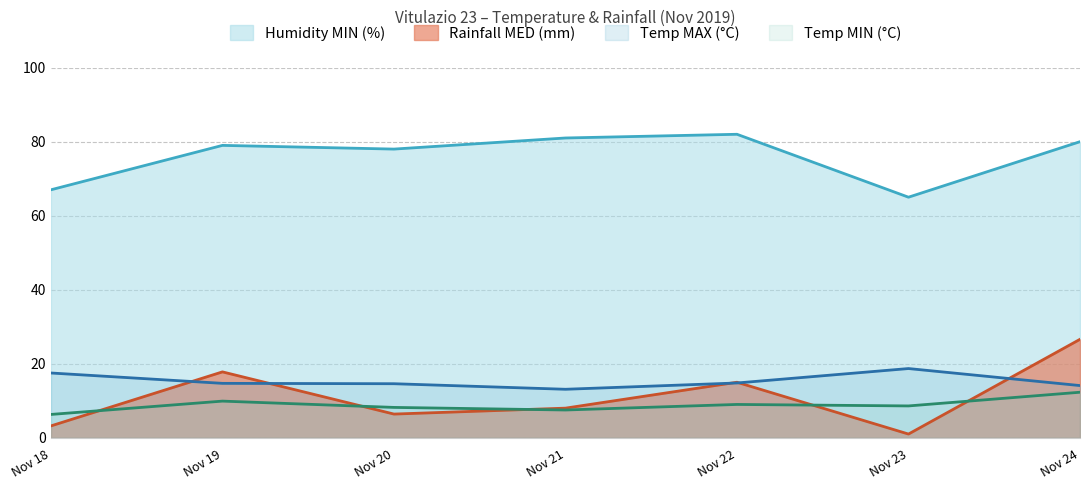

What is the sum of the Rainfall MED (mm) values at Nov 21 and Nov 20?

14.4